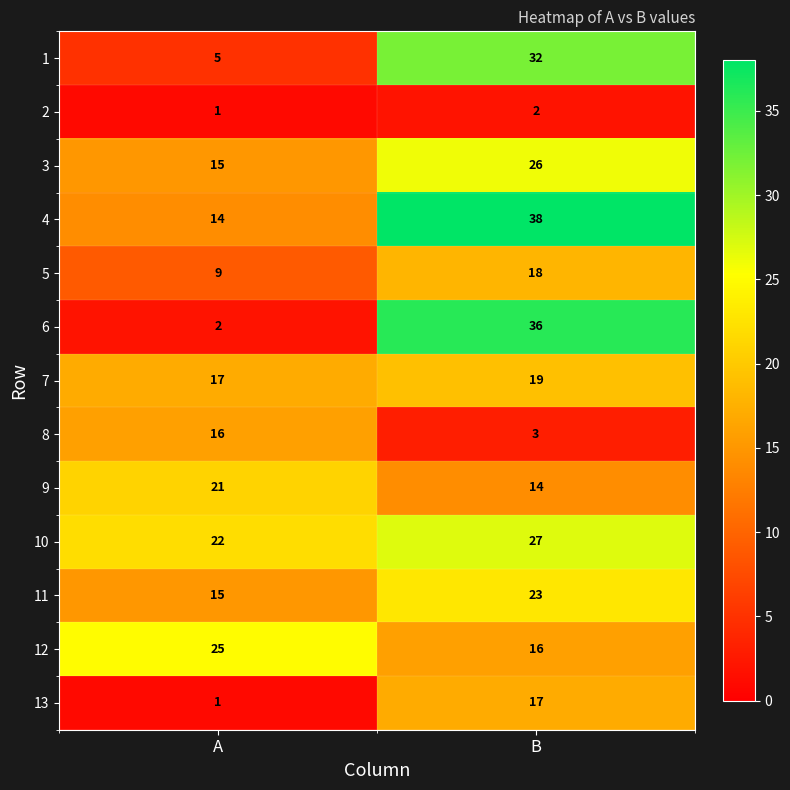

How many categories are shown in the chart?

2